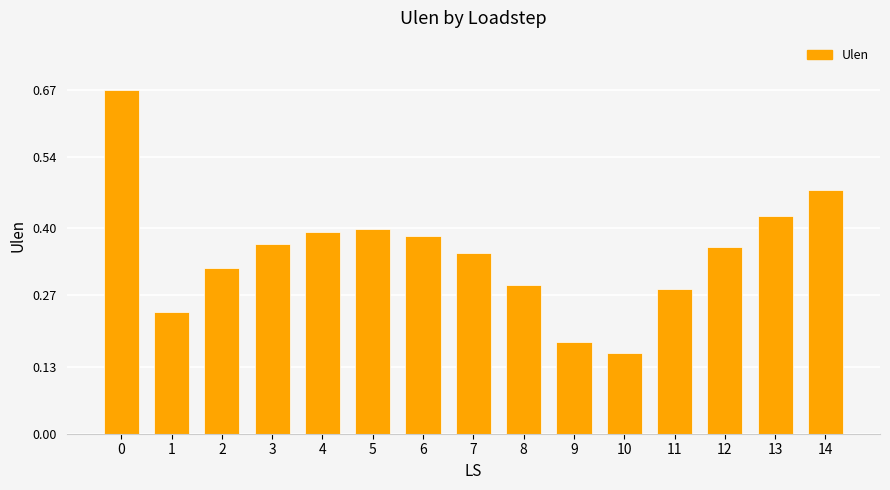

What is the sum of all values?

5.3